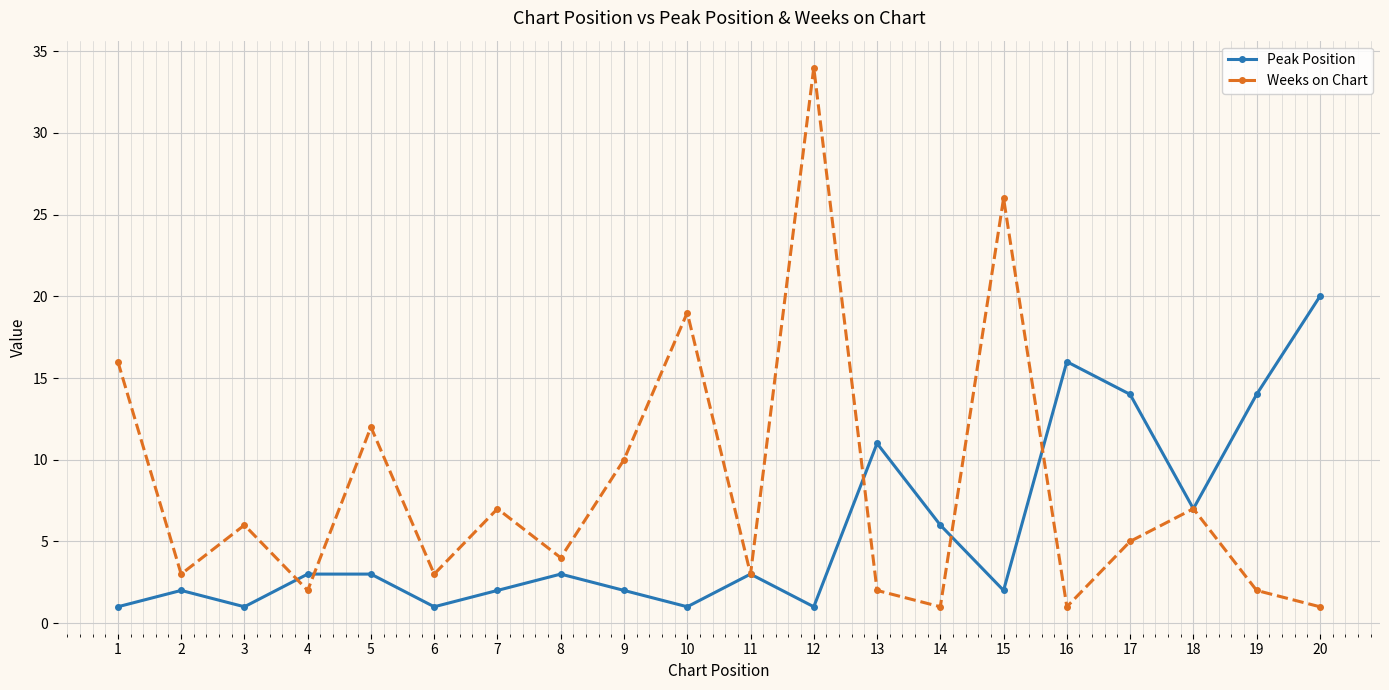

How many interior local peaks does the Weeks on Chart series have?

7